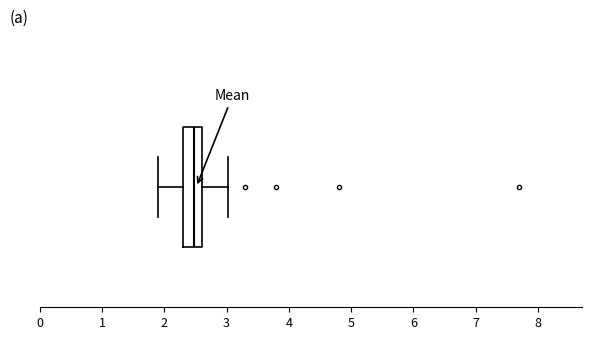

Read this box plot against the x-axis: the position of the median line, the range covered by the box, and the ends of both whiskers. The values are not printed on the chart, so give them approximately, as read against the axis.

median 2.5, box 2.3 to 2.6, whiskers 1.9 to 3.0